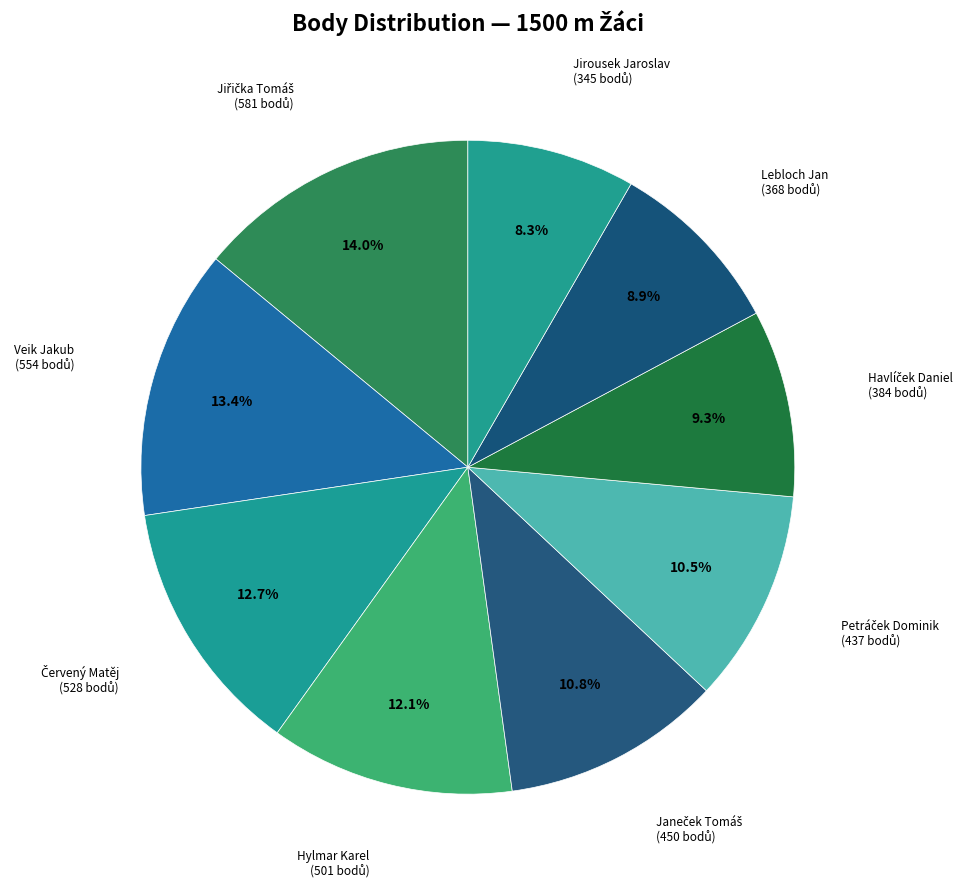

To the nearest percent, what is the average slice percentage?

11%